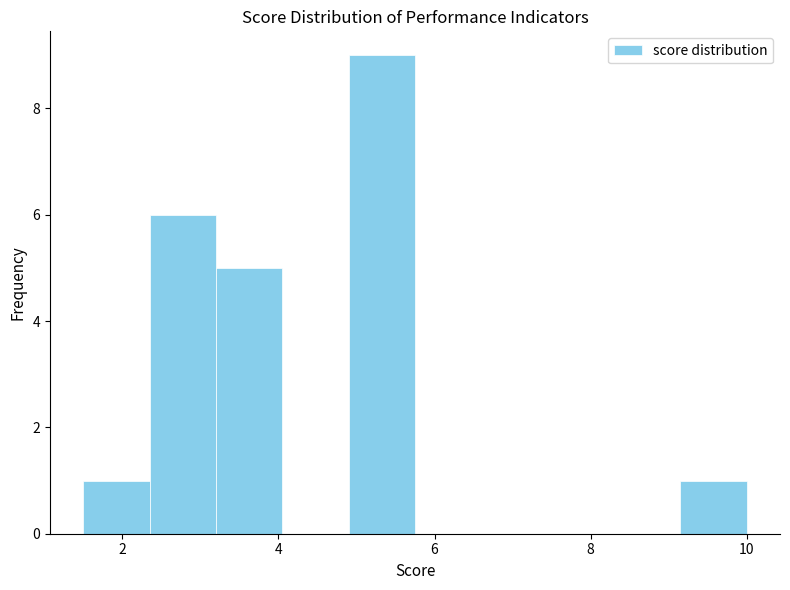

Reading left to right, list every bar in this chart as the range it spans on the x-axis followed by its height. Neither the bar edges nor the heights are printed on the chart, so give them approximately, as read against the axes.

1.50 to 2.35: 1
2.35 to 3.20: 6
3.20 to 4.05: 5
4.05 to 4.90: 0
4.90 to 5.75: 9
5.75 to 6.60: 0
6.60 to 7.45: 0
7.45 to 8.30: 0
8.30 to 9.15: 0
9.15 to 10.00: 1